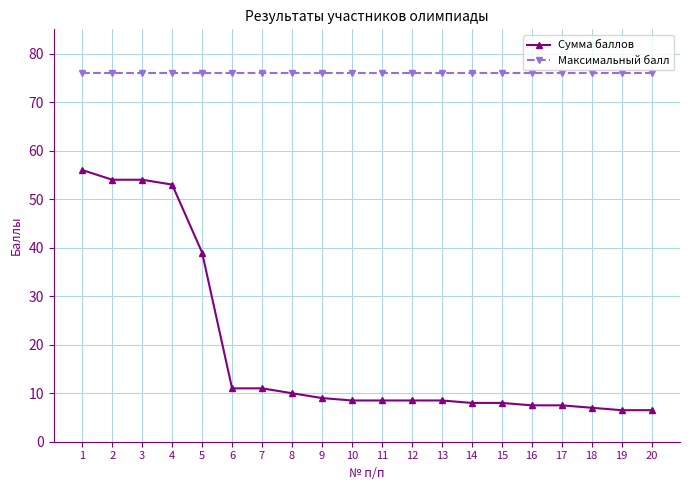

What is the difference between the maximum and minimum values in the Сумма баллов series?

49.5